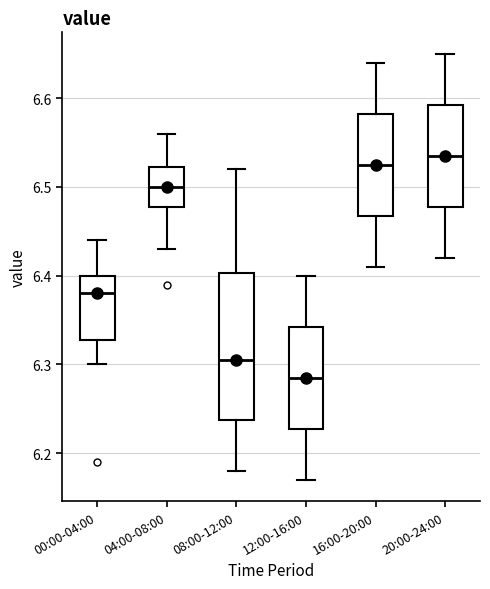

Where does the lower whisker of the box for 08:00-12:00 end on the y-axis? The values are not printed on the chart, so give them approximately, as read against the axis.

6.18